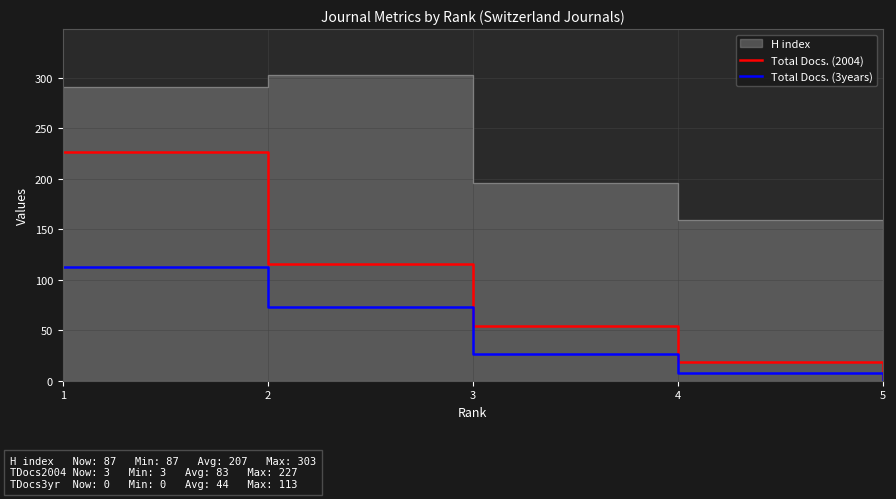

Count the number of categories in the chart.

5